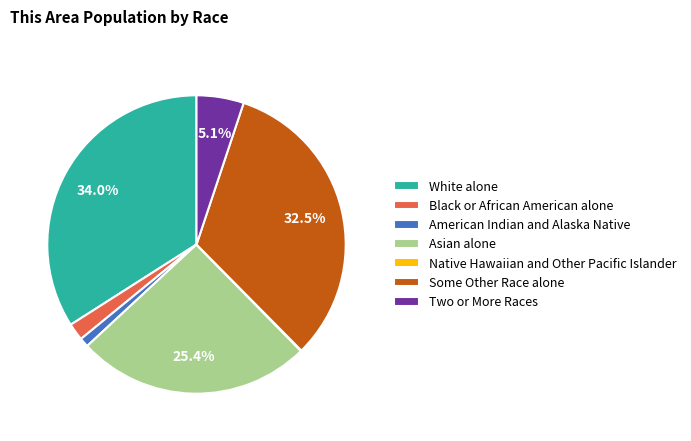

What percentage is NOT represented by Some Other Race alone?

67.5%